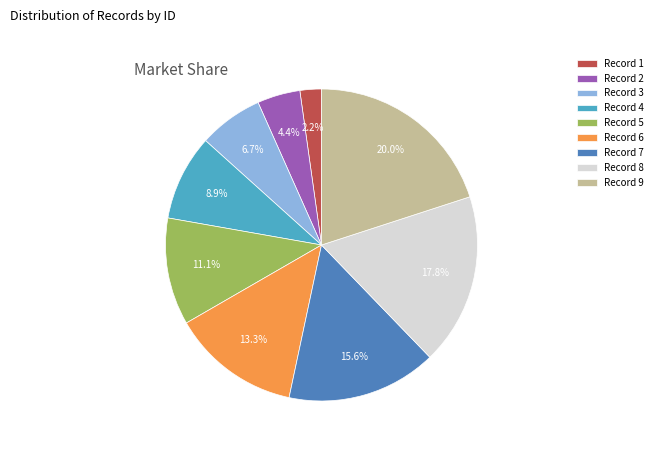

Which slice is the largest?

Record 9